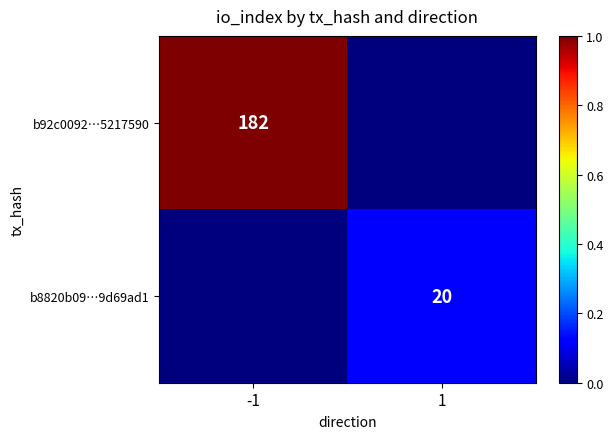

Is the value of b8820b09…9d69ad1 at 1 greater than the value of b92c0092…5217590 at 1?

Yes